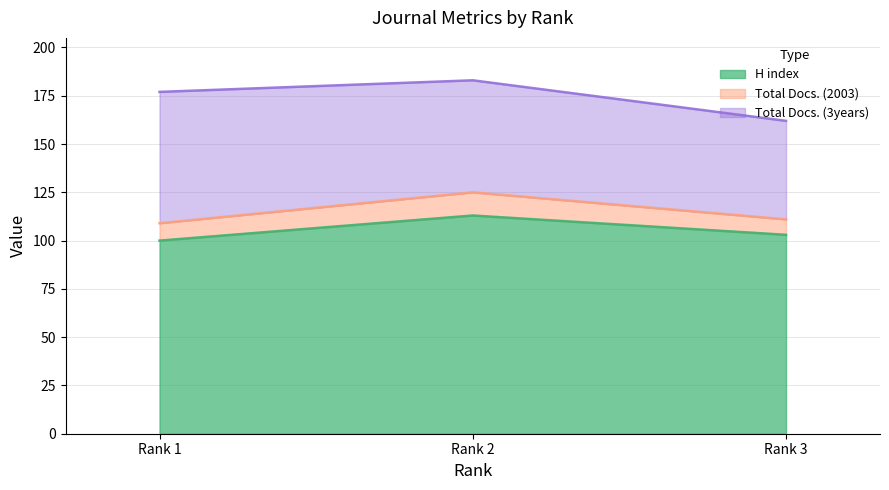

True or false: H index has a value of 113 at 2.

True